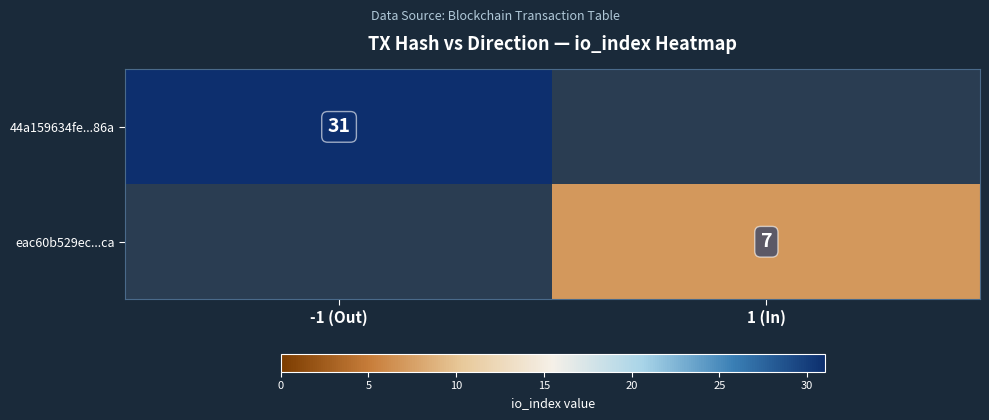

The 44a159634fe...86a series shows 51 at -1 (Out). True or false?

False